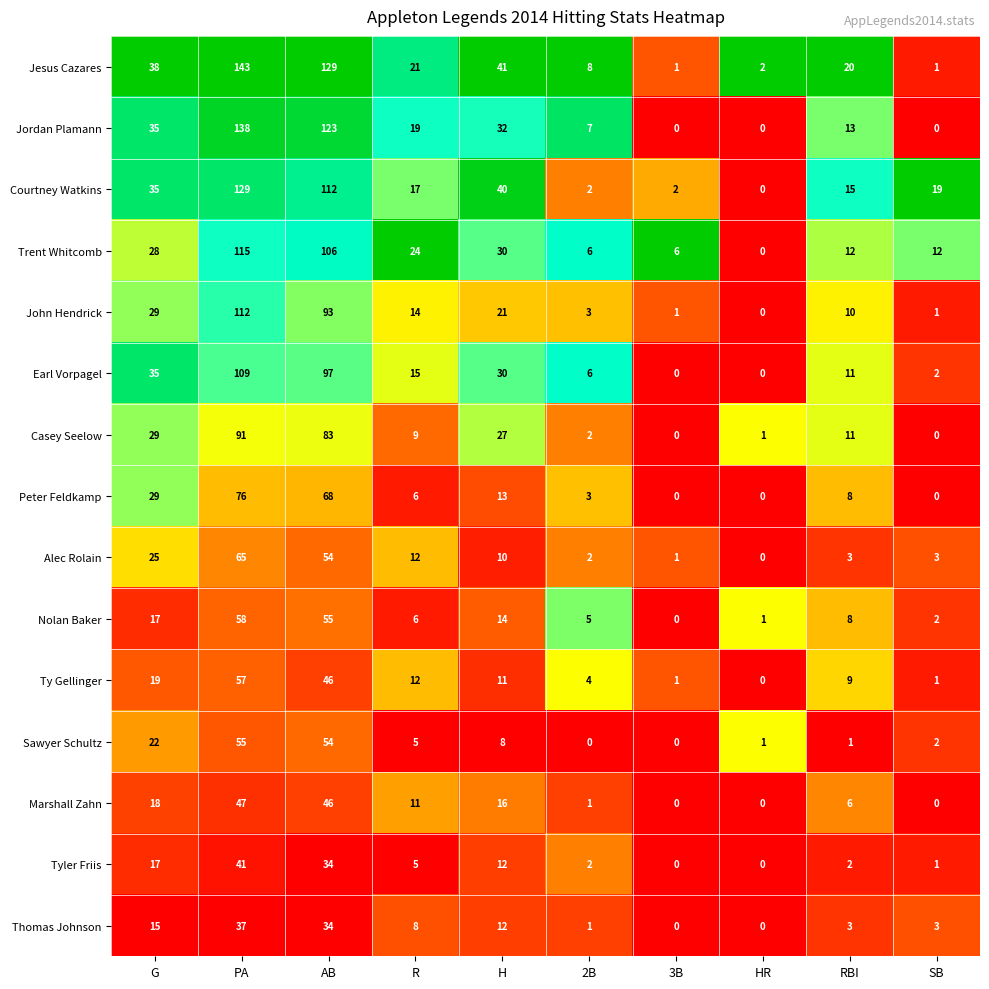

What is the spread (max minus min) of values at AB?

95